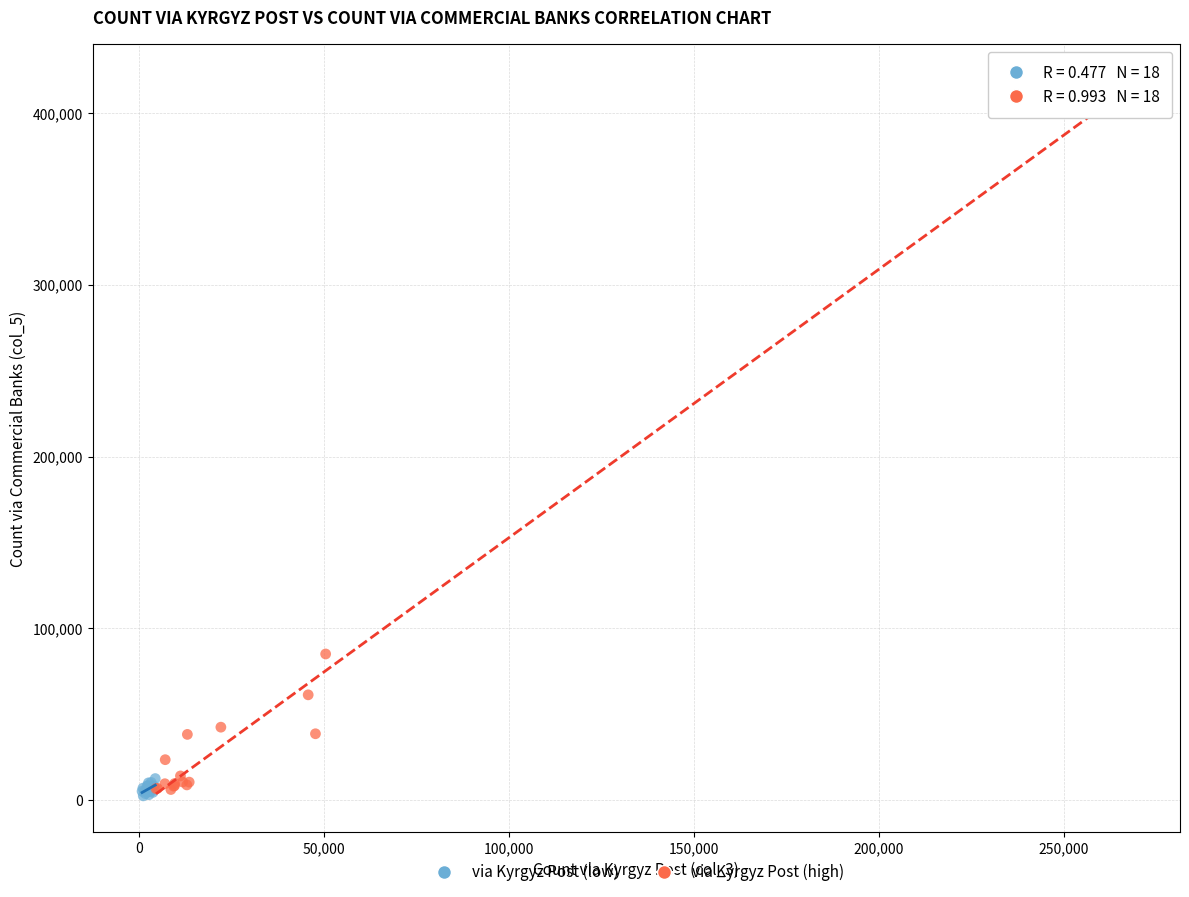

Which series has the largest Y range (max minus min)?

via Kyrgyz Post (high)